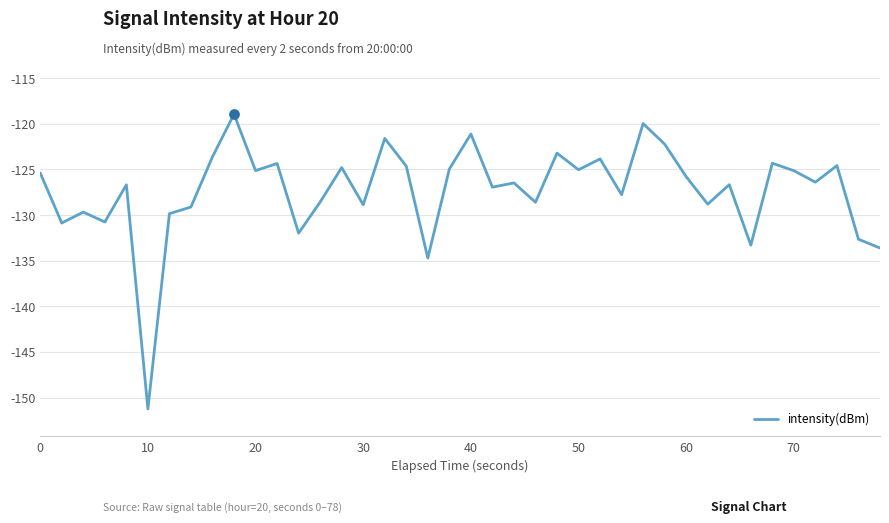

What is the minimum value shown in the chart?

-151.2